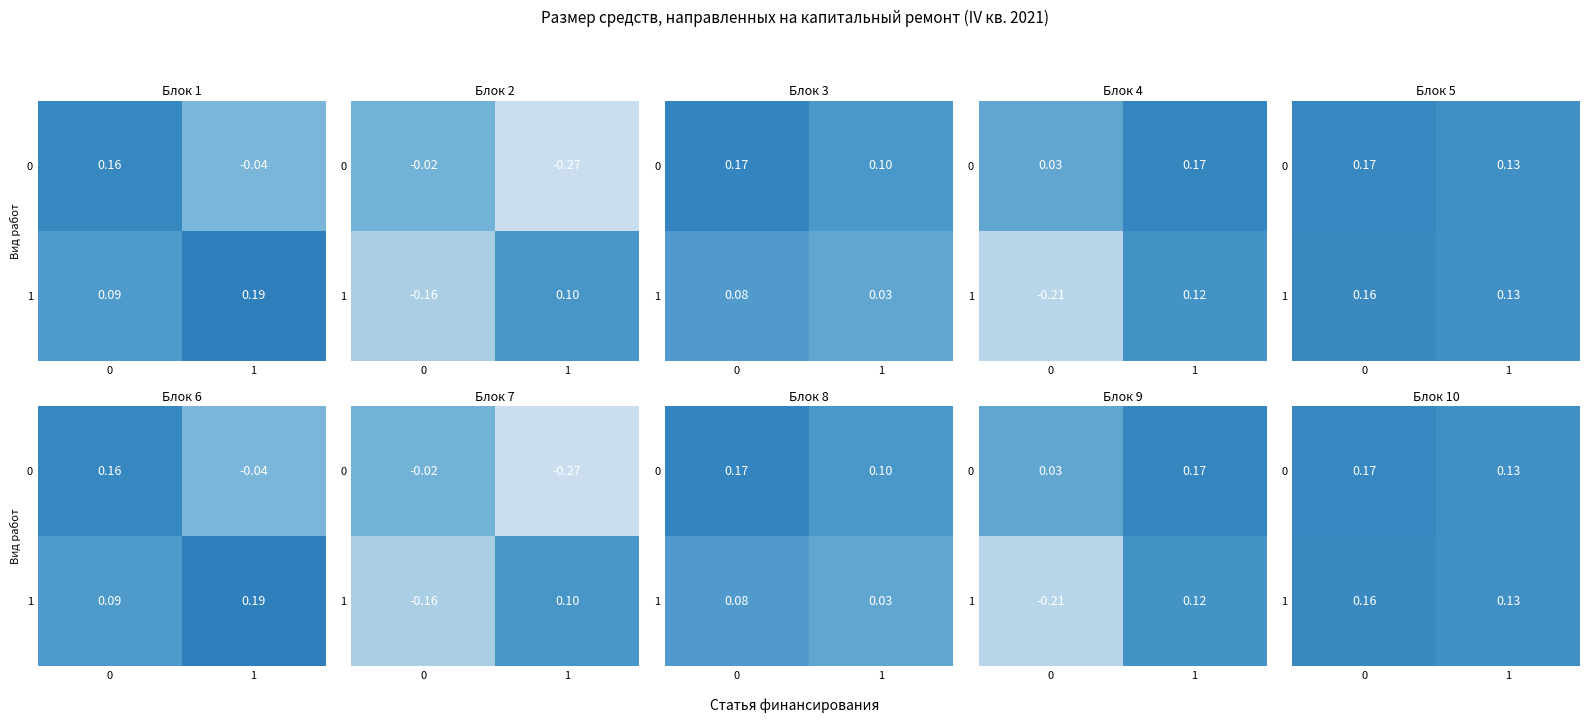

At which label is 0 closest to 0?

1